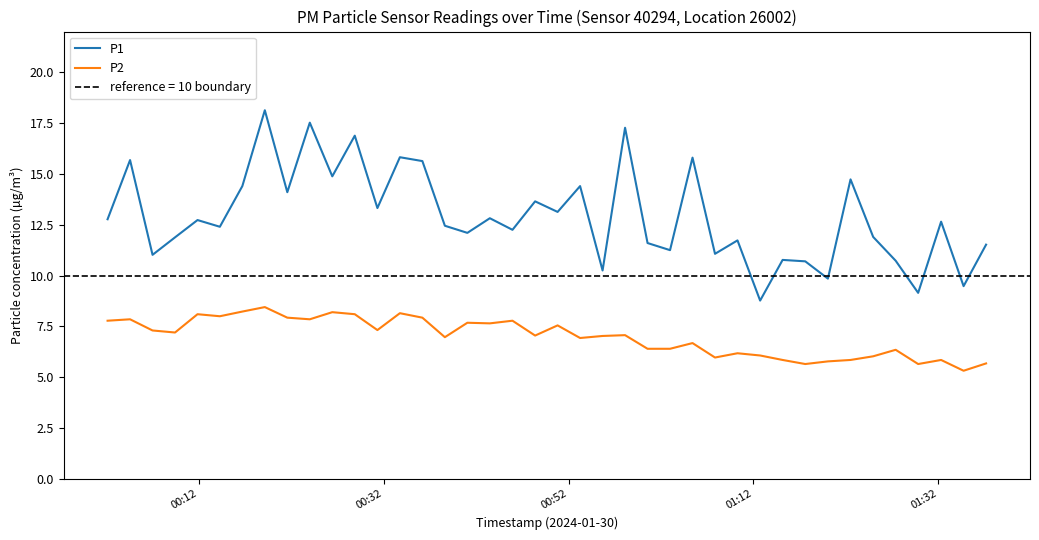

What is the sum of all P2 values?

279.8